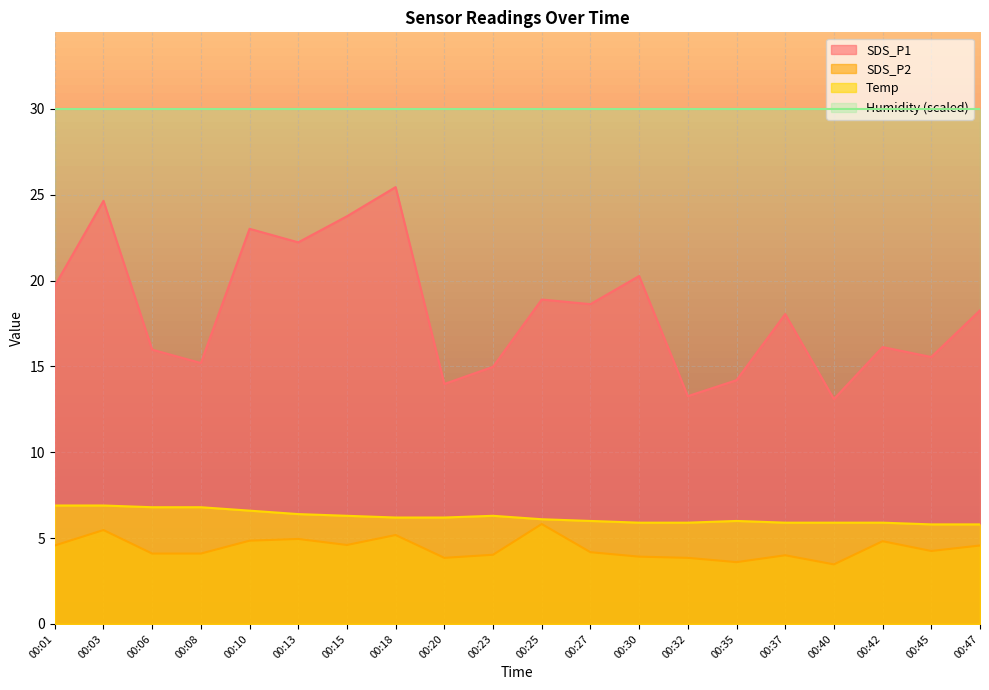

What are all the series names shown in the legend?

SDS_P1, SDS_P2, Temp, Humidity (scaled)